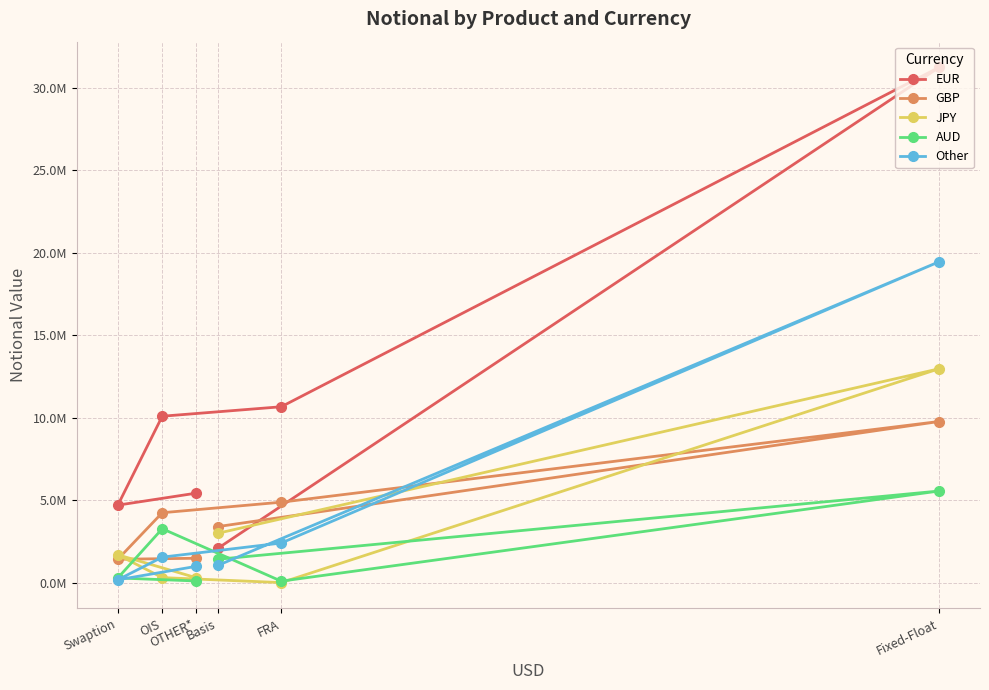

What are all the series names shown in the legend?

EUR, GBP, JPY, AUD, Other